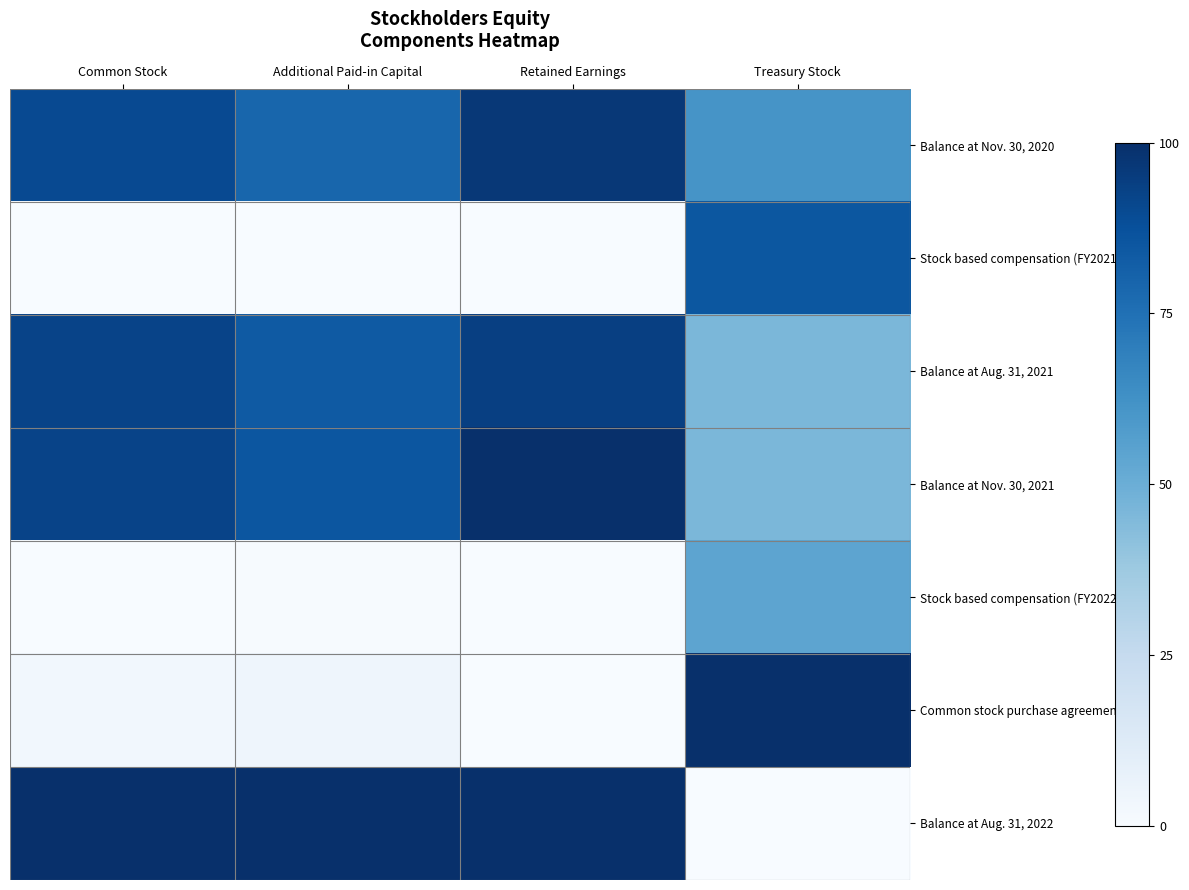

At how many categories does at least one series exceed 0?

4